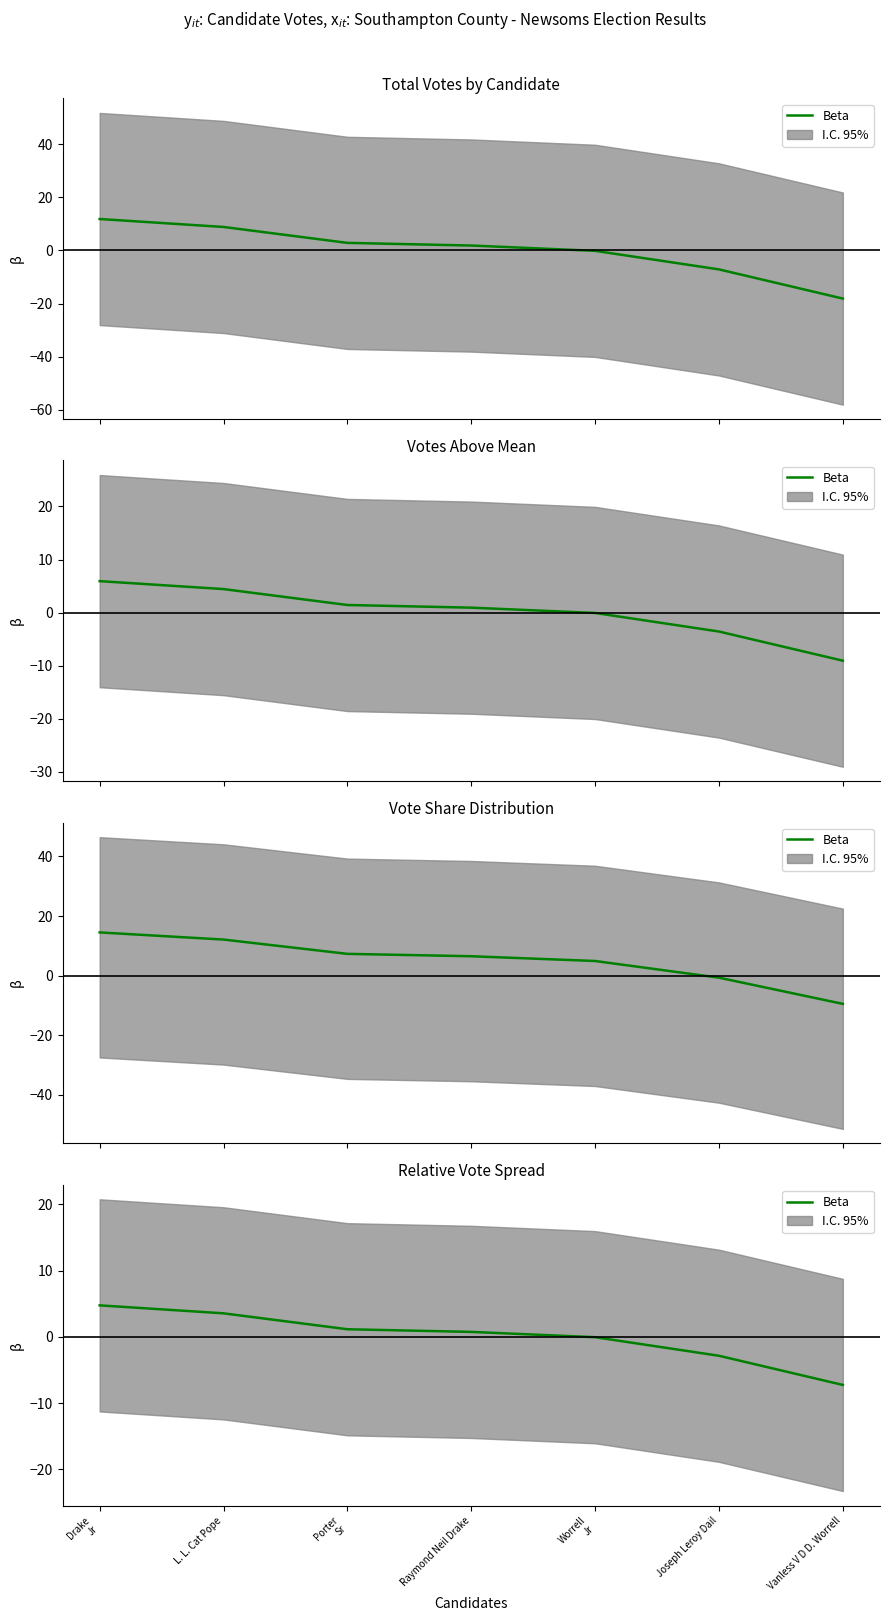

At which label is the value closest to -1?

Worrell
Jr